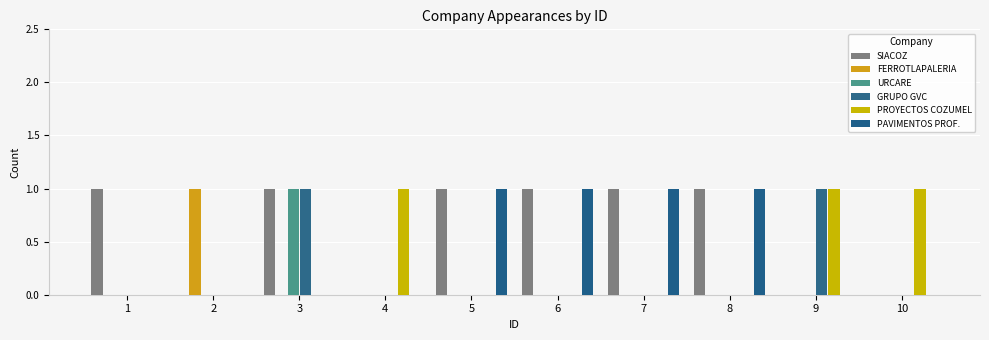

What is the total value across all series at 8?

2